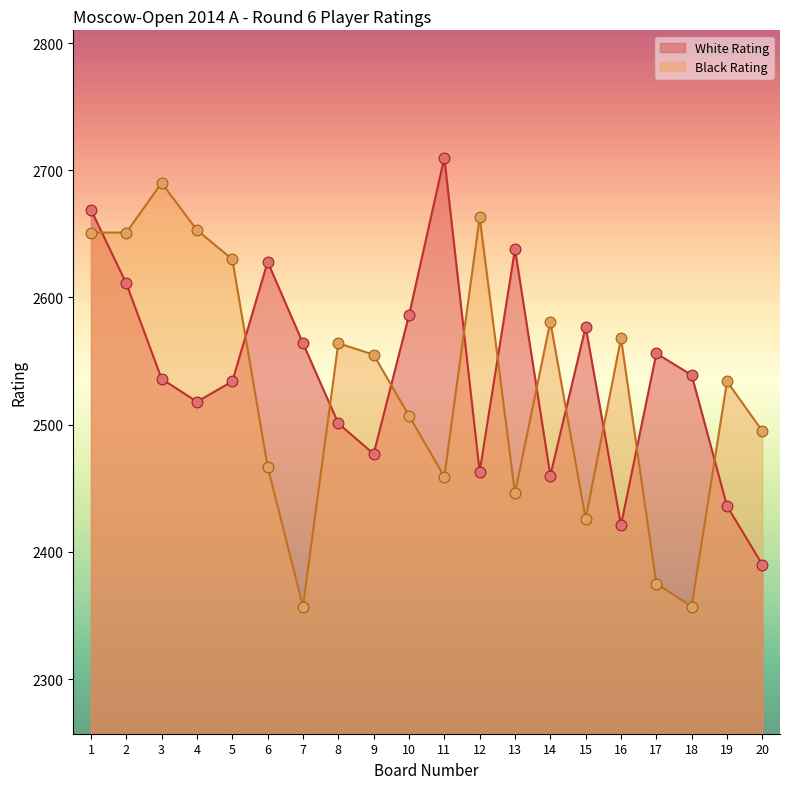

Which series contains the lowest Y value?

Black Rating